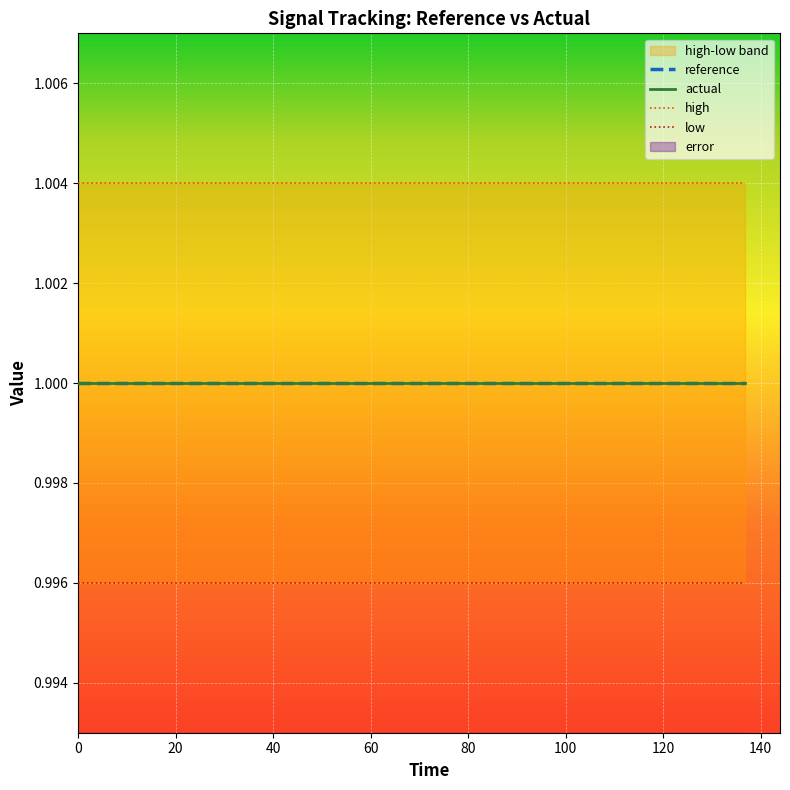

True or false: reference has a value of 1.0 at 0.

True